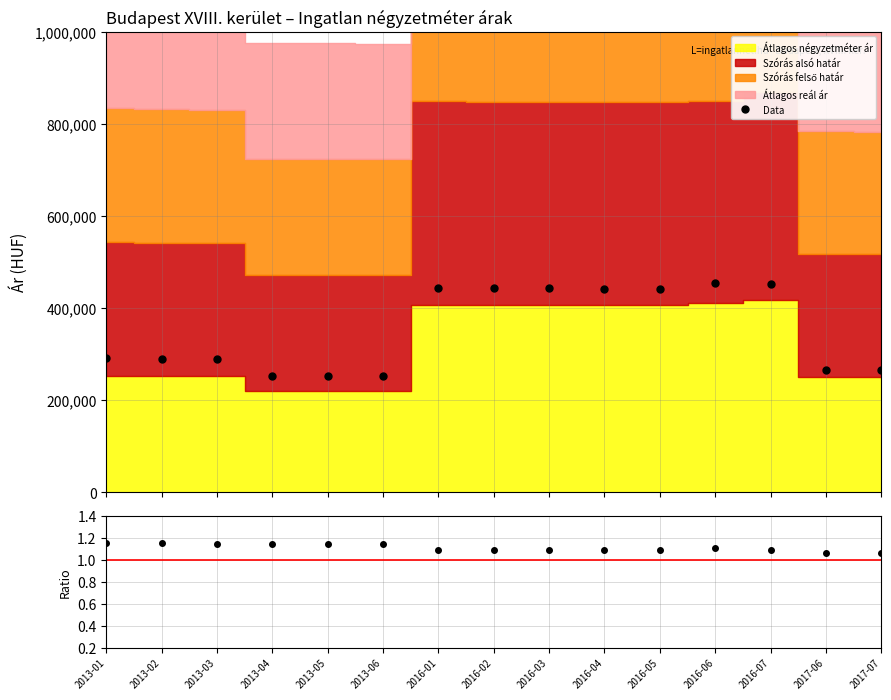

Reading left to right, transcribe all the data shown in this chart.

Data: 291073.0	289712.0	289186.0	252006.0	251746.0	251356.0	442943.0	442724.0	442724.0	441308.0	441091.0	454849.0	452231.0	266325.0	265433.0
Szórás felső / Átlagos m² ár: 1.2	1.1	1.1	1.1	1.1	1.1	1.1	1.1	1.1	1.1	1.1	1.1	1.1	1.1	1.1